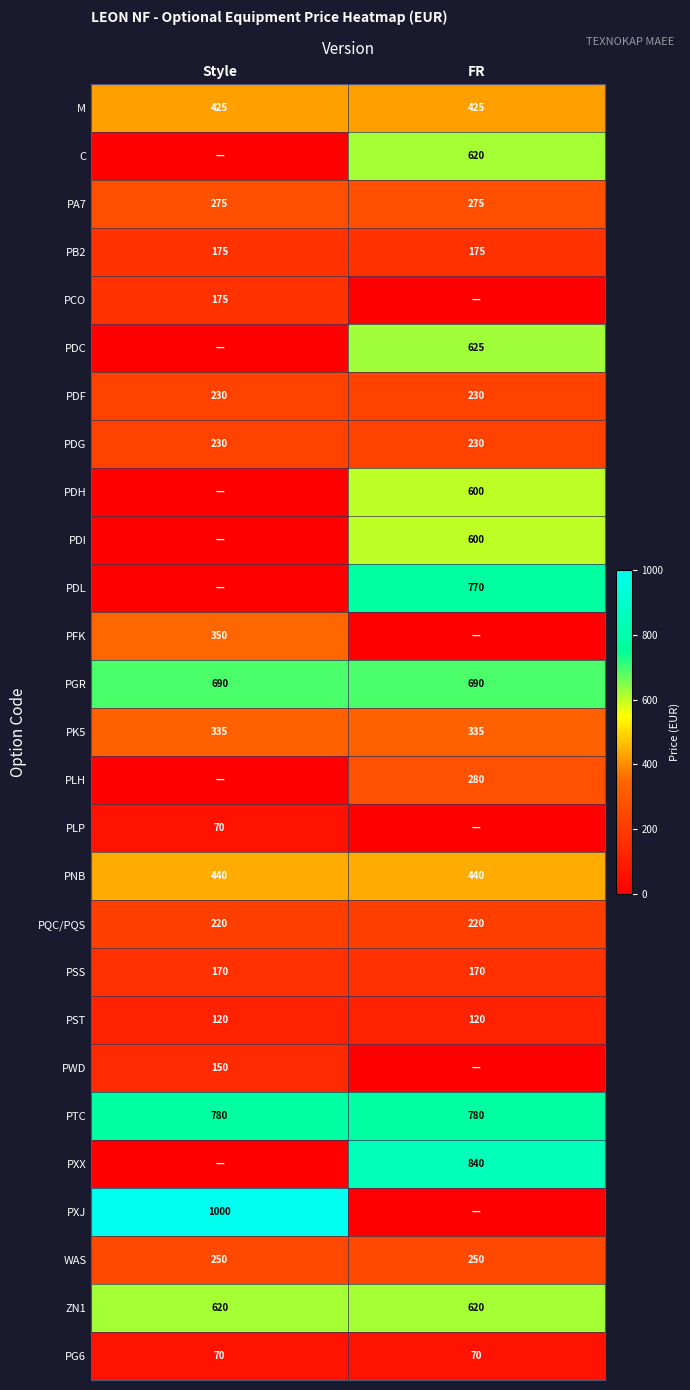

True or false: WAS has a value of 112.9 at Style.

False